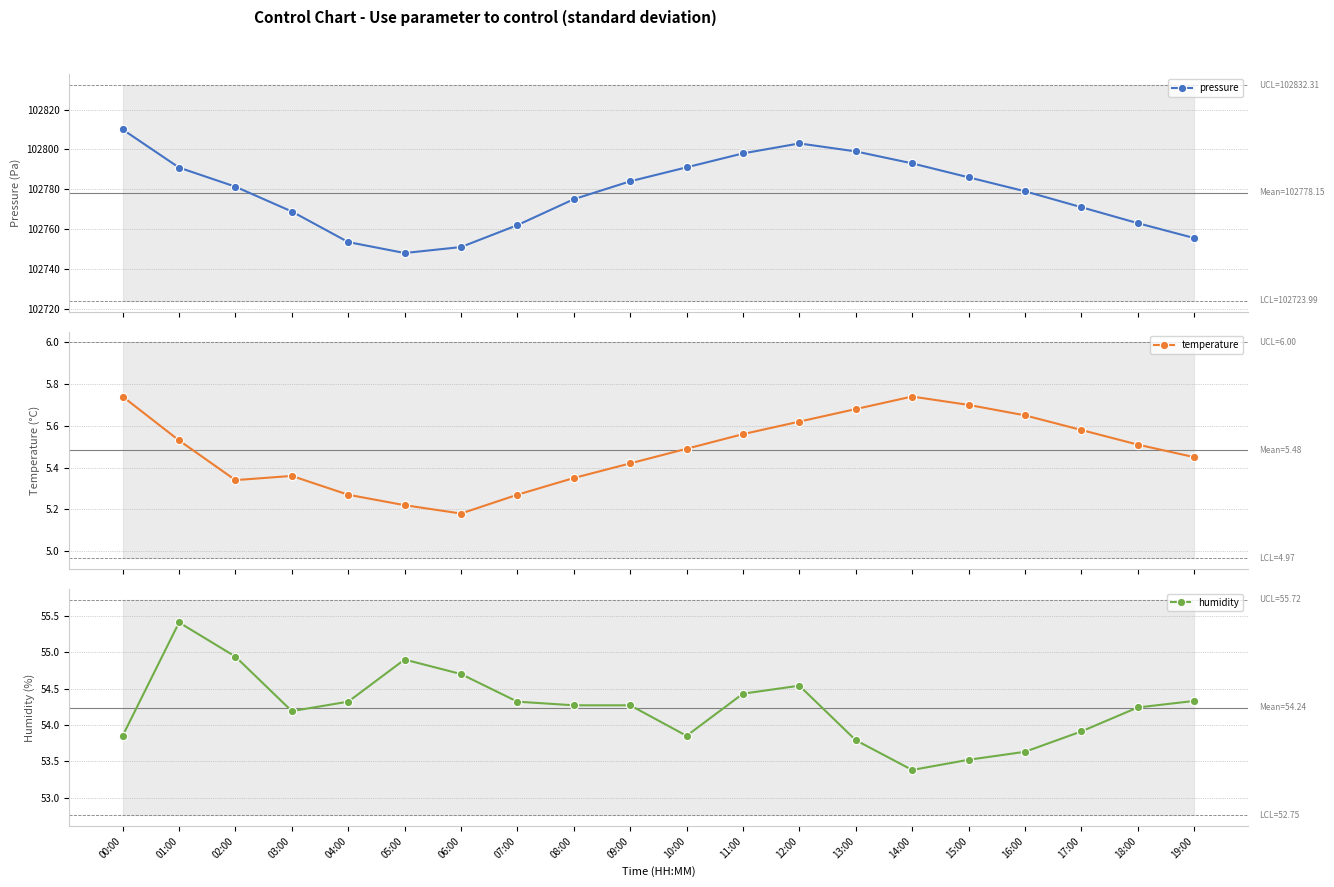

List the series in order of their peak value, lowest first.

temperature, humidity, pressure